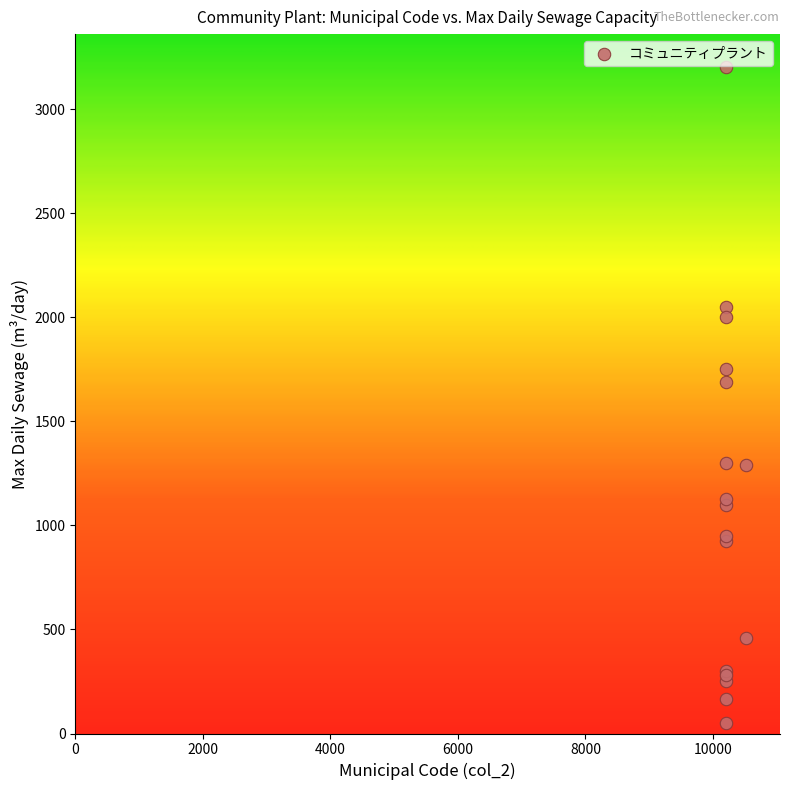

What Y value in the scatter plot is closest to 1625?

1691